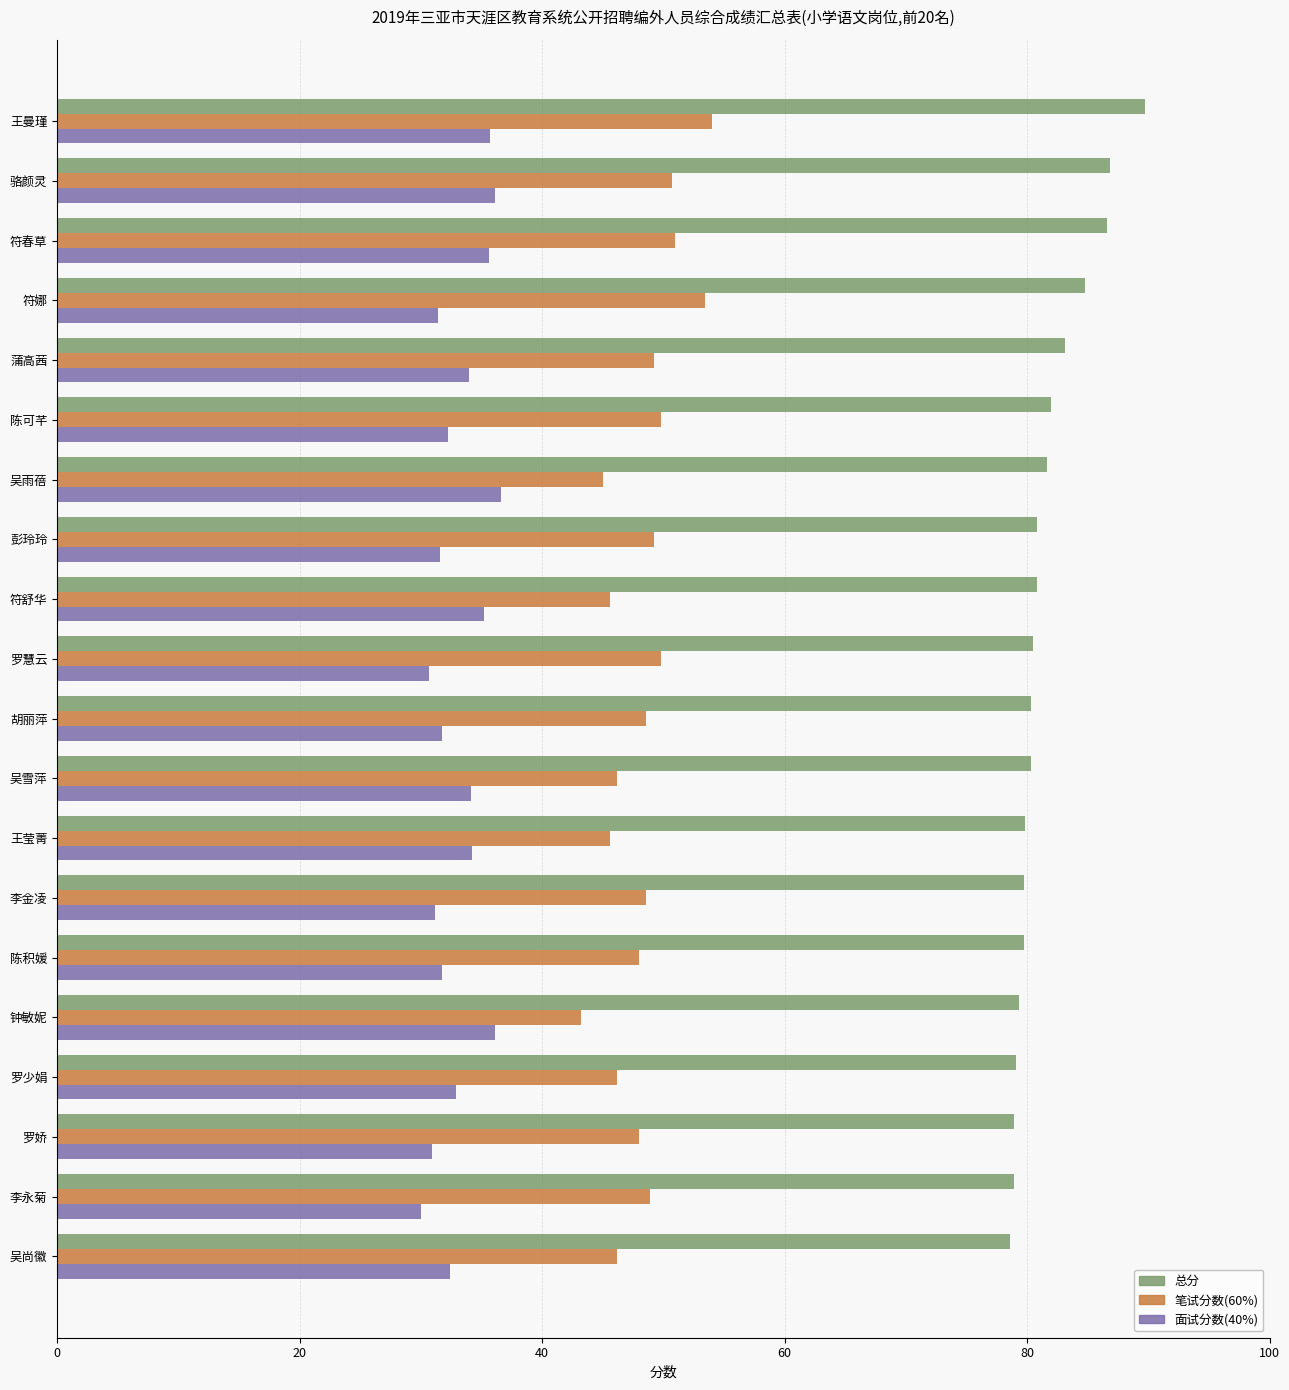

What is the total value across all series at 吴雨蓓?

163.3